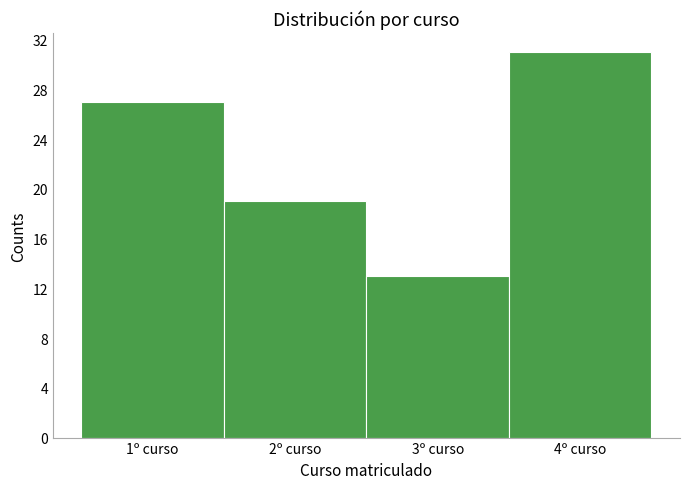

Reading left to right, list every bar in this chart as the range it spans on the x-axis followed by its height. The values are not printed on the chart, so give them approximately, as read against the axis.

0.5 to 1.5: 27
1.5 to 2.5: 19
2.5 to 3.5: 13
3.5 to 4.5: 31